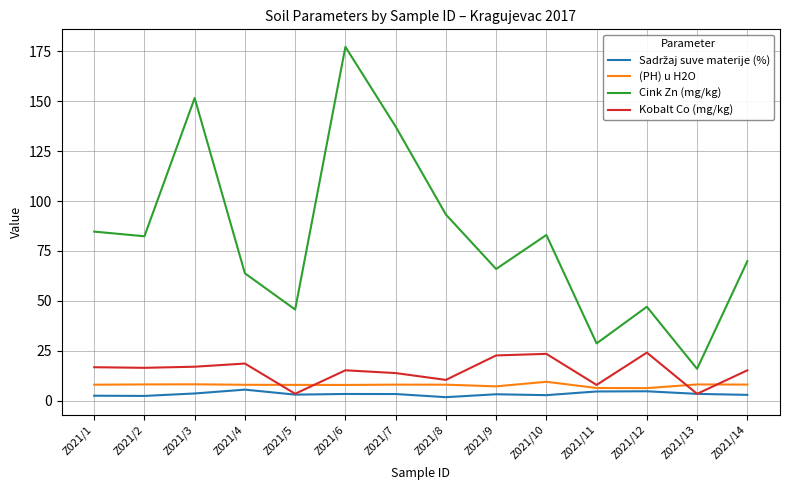

What is the sum of all (PH) u H2O values?

110.6